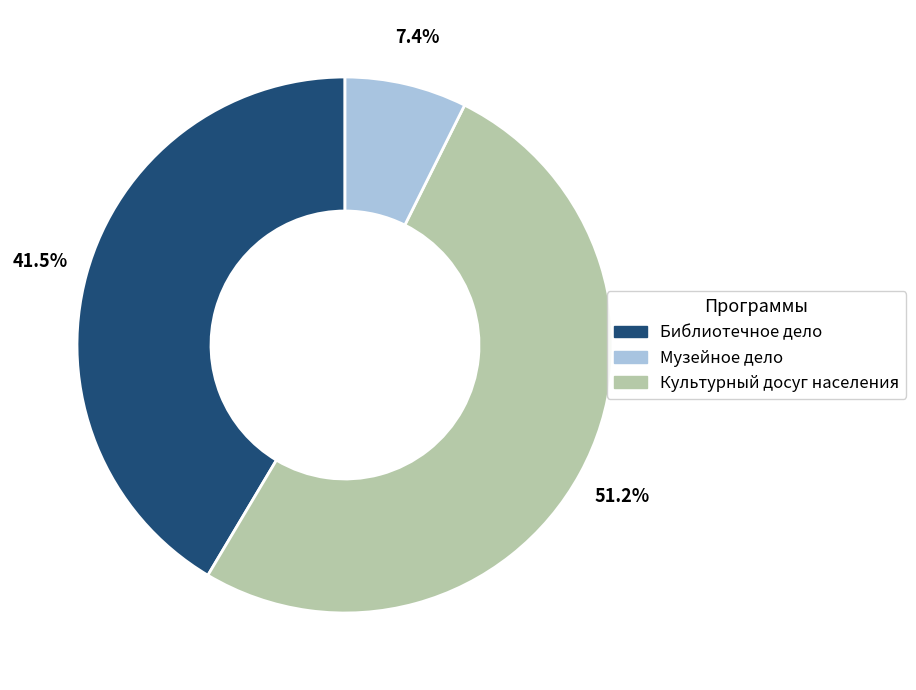

Is there any slice that represents more than half of the pie?

Yes